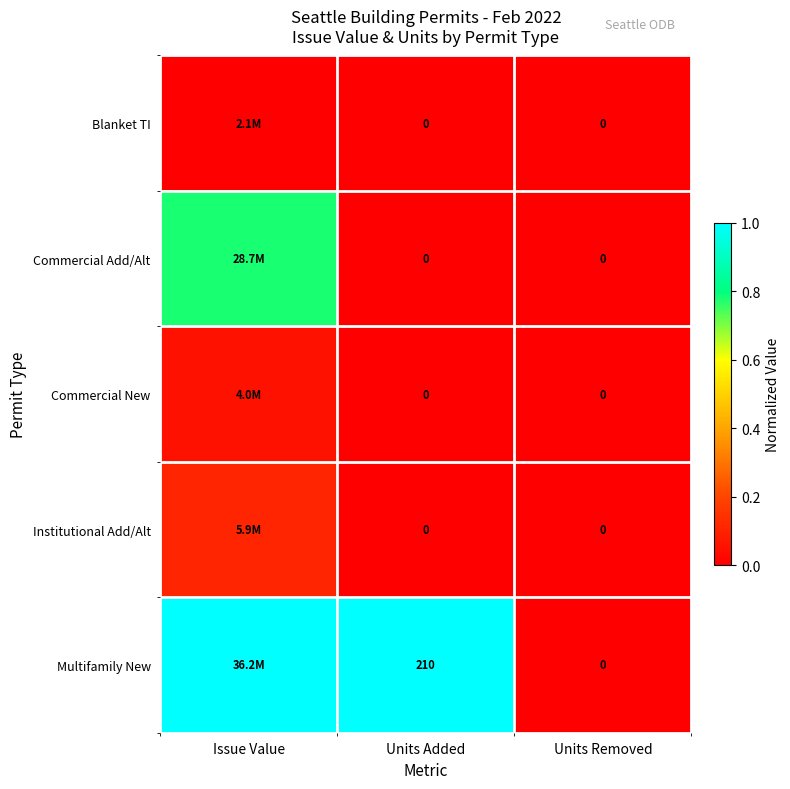

Which series has the largest total across all categories?

Multifamily New